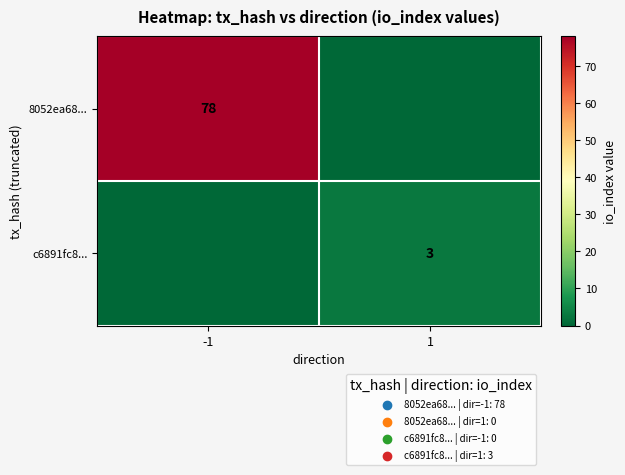

The c6891fc8... series shows 3 at 1. True or false?

True